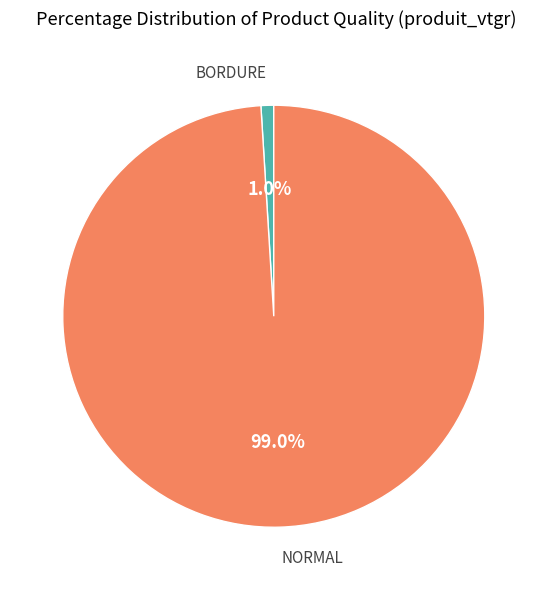

Does any single category account for the majority?

Yes